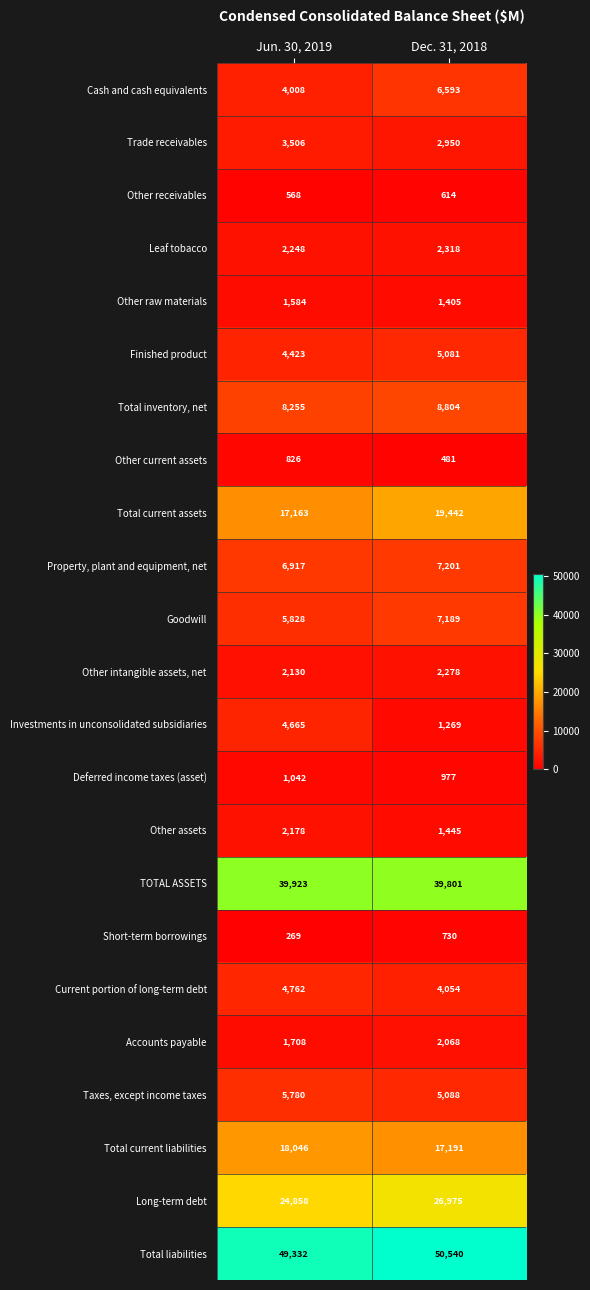

What is the average value of the Total inventory, net series?

8530